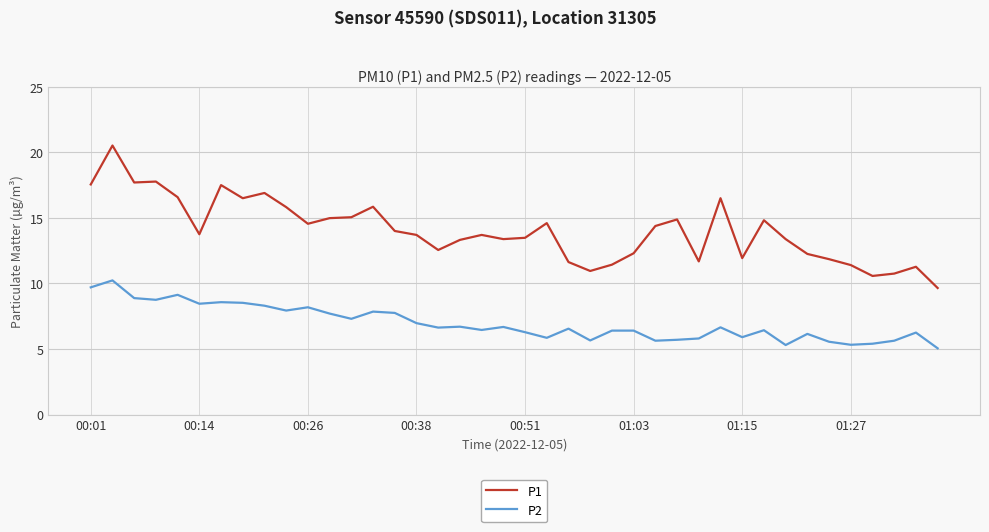

What is the highest value of the P1 series?

20.5